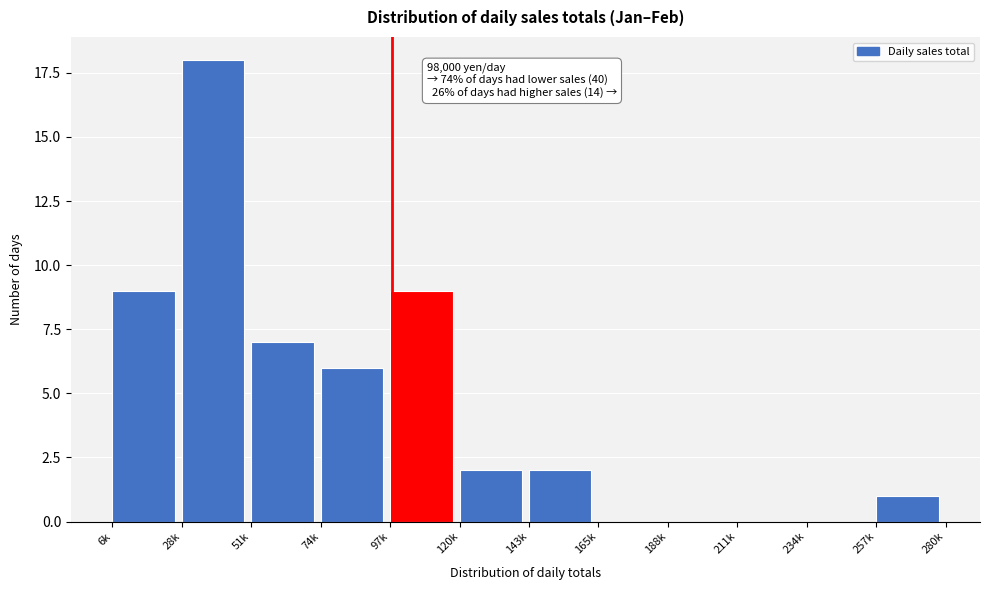

Reading left to right, what are all the values shown in this chart?

6k=9	28k=18	51k=7	74k=6	97k=9	120k=2	143k=2	165k=0	188k=0	211k=0	234k=0	257k=1